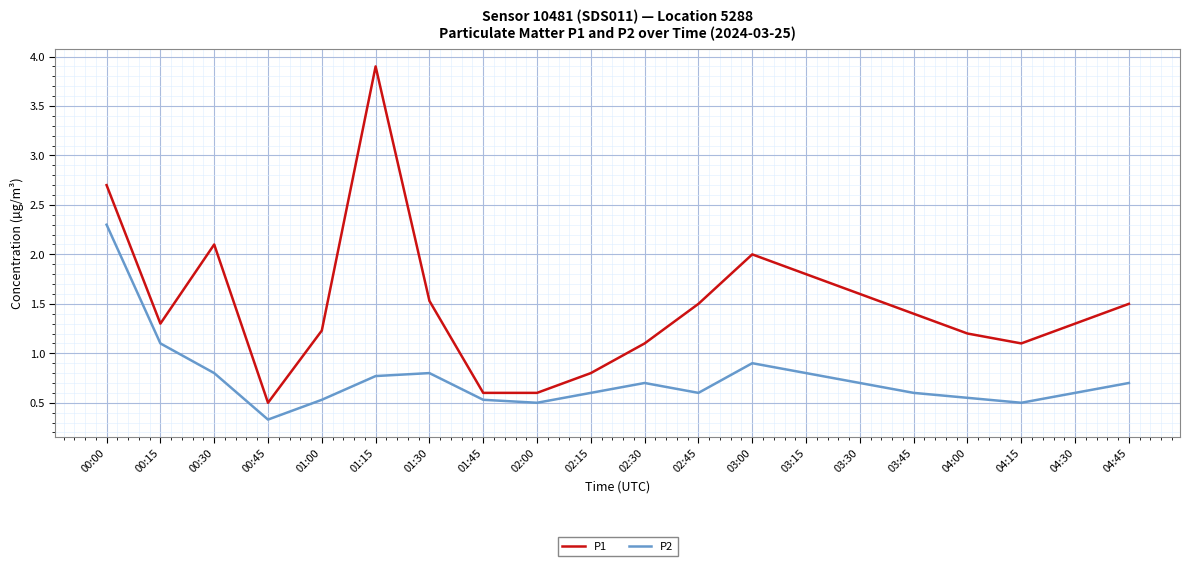

What is the minimum value for P2?

0.3